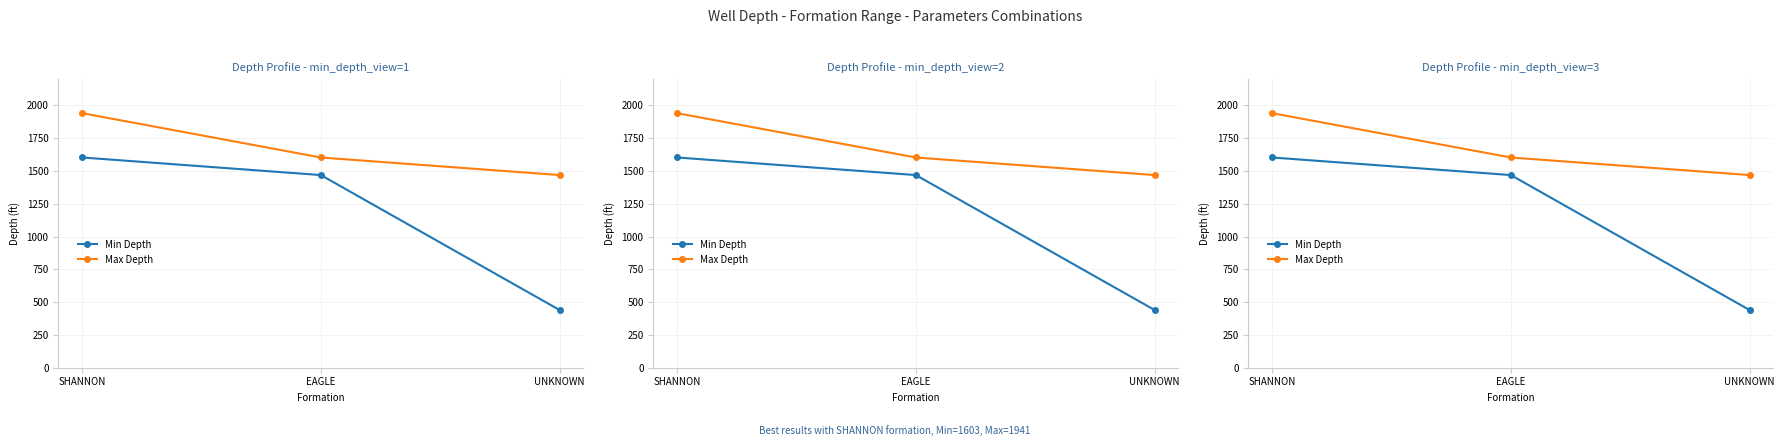

Count the Min Depth values in the range 440 to 1603.

3